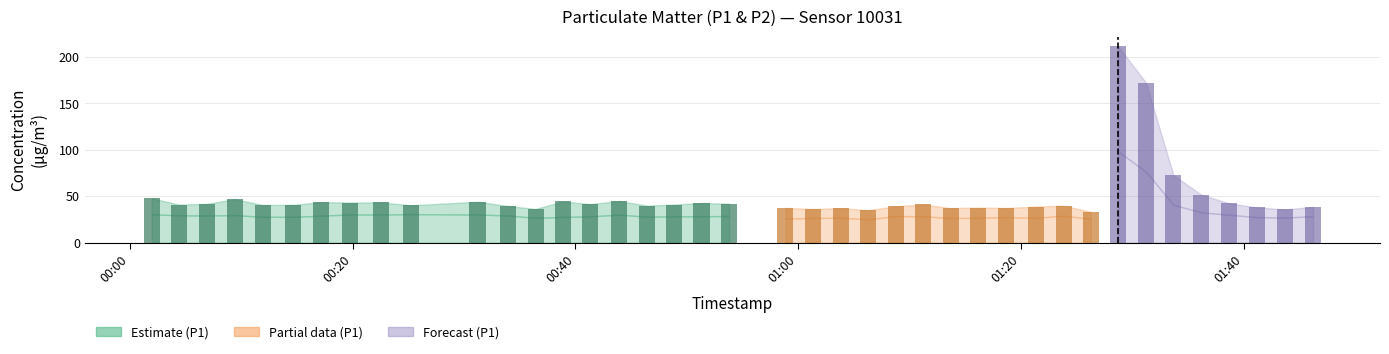

Reading right to left, list all the values displayed in this chart.

P1: 38.4	35.7	37.9	42.2	51.7	72.7	172.2	211.2	33.1	39.8	38.8	37.3	37.7	37.1	41.1	39.1	34.9	37.2	36.2	37.4	41.9	42.6	40.9	39.8	44.8	41.4	44.3	36.2	39.4	44.0	40.2	43.3	43.1	43.6	40.6	40.5	46.8	41.7	40.9	47.7
P2: 28.5	26.9	27.4	30.0	32.6	40.8	76.3	98.1	25.5	29.0	26.7	27.5	26.8	26.5	28.4	28.6	25.0	26.9	26.5	26.0	28.7	28.3	28.3	27.9	30.2	28.2	27.6	26.7	29.2	30.3	30.6	30.3	30.3	29.0	27.8	27.8	29.6	29.2	29.3	30.5